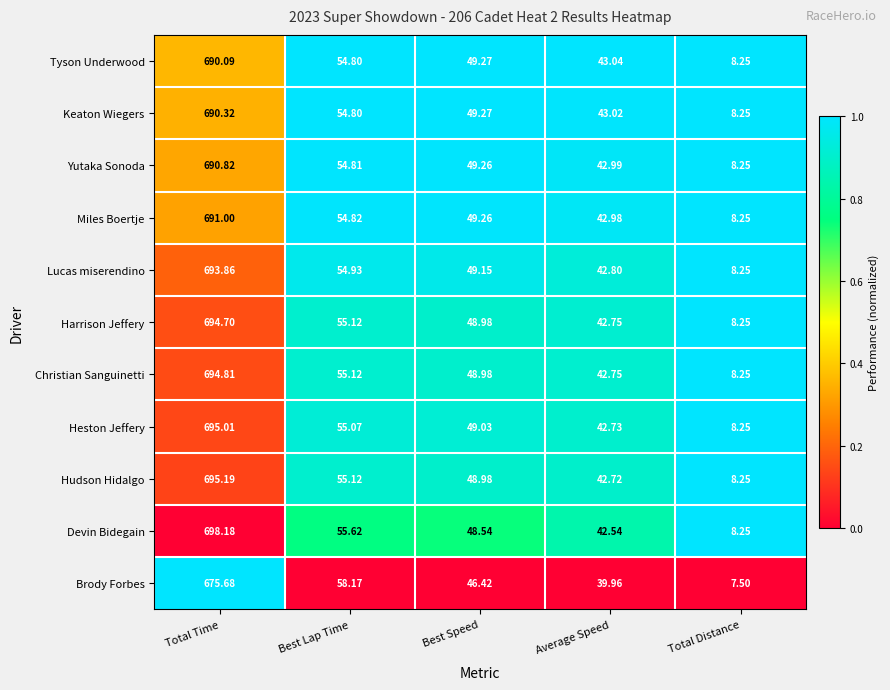

Which series changed the most between Total Time and Best Lap Time?

Devin Bidegain